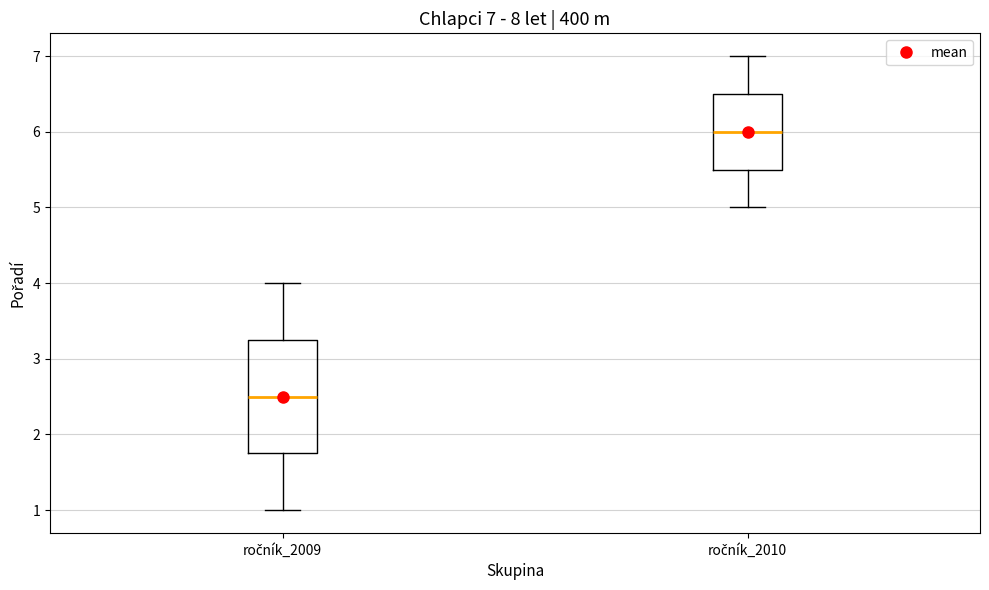

Which box has the highest median line?

ročník_2010